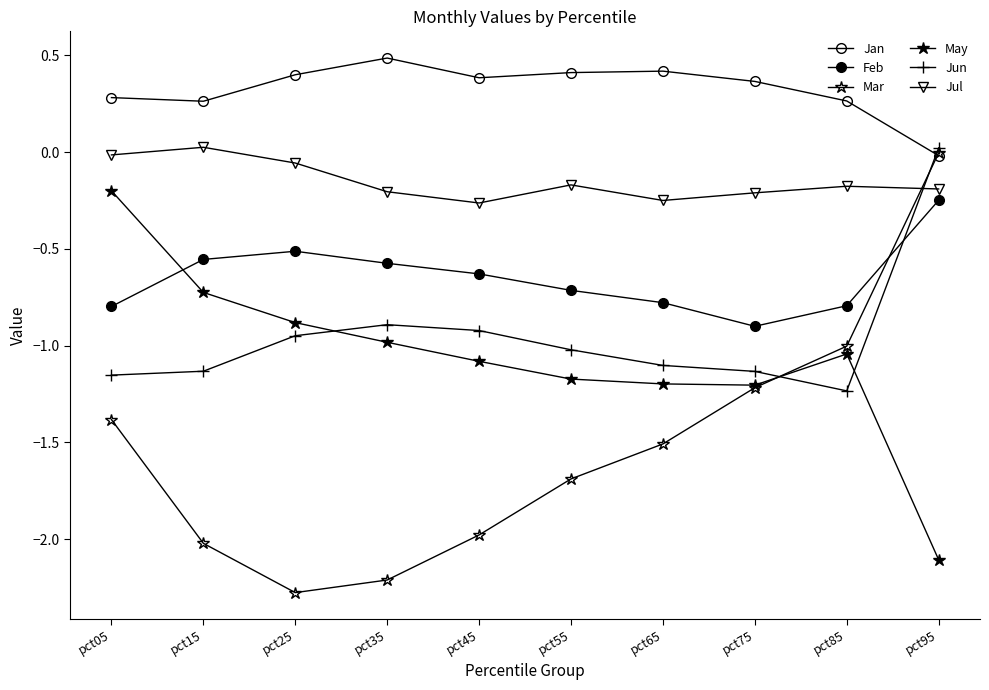

What is the average value of the Jan series?

0.3